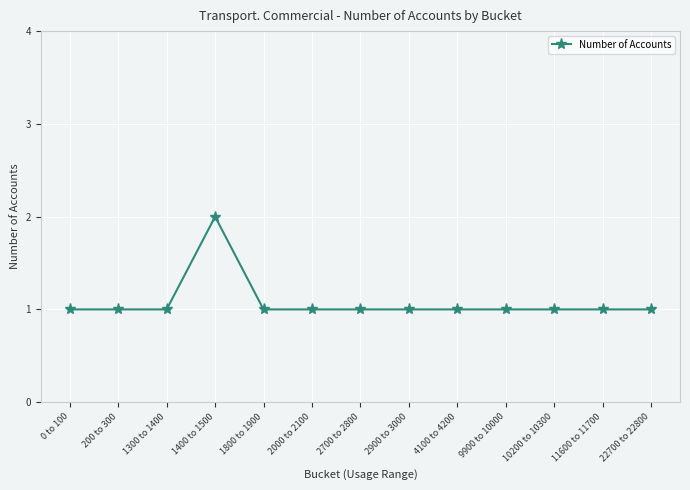

Reading right to left, transcribe all the data shown in this chart.

1	1	1	1	1	1	1	1	1	2	1	1	1